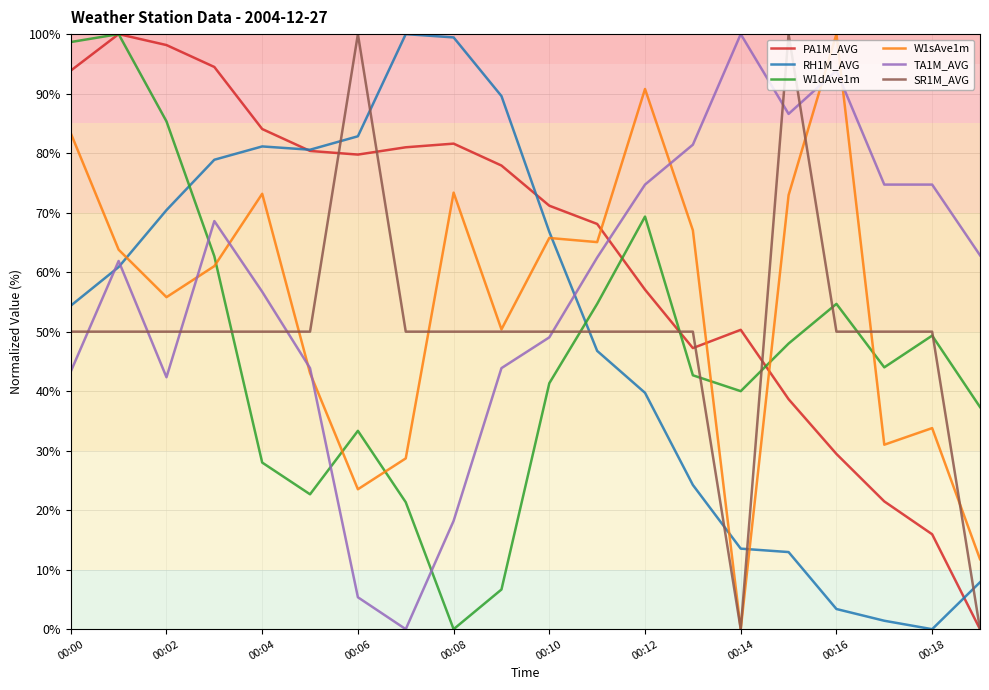

What is the maximum value shown in the chart?

100.0